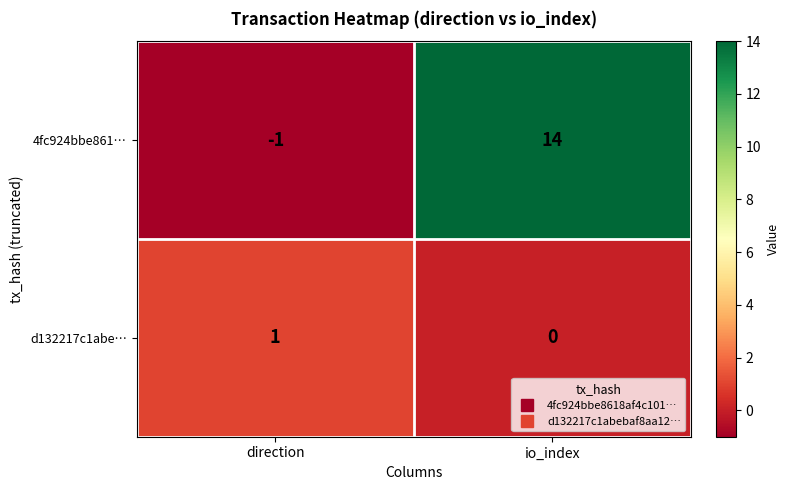

Between direction and io_index, which series saw the biggest shift?

4fc924bbe861…